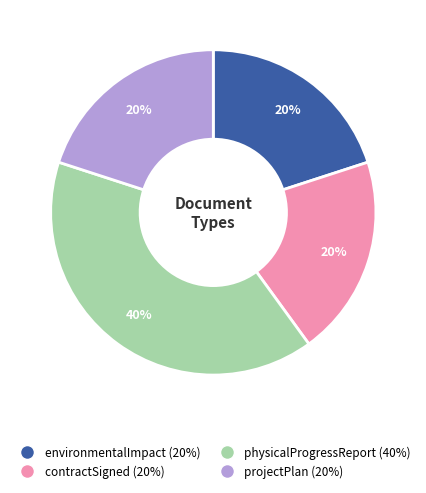

What percentage is the contractSigned slice, to the nearest percent?

20%